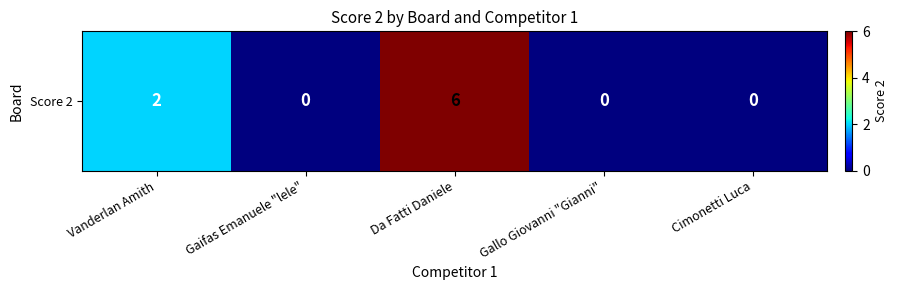

Is it true that the value at Da Fatti Daniele is 4?

False